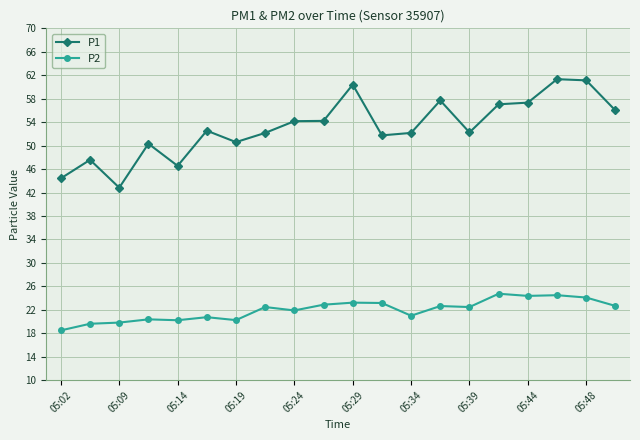

What is the sum of all P1 values?

1062.5